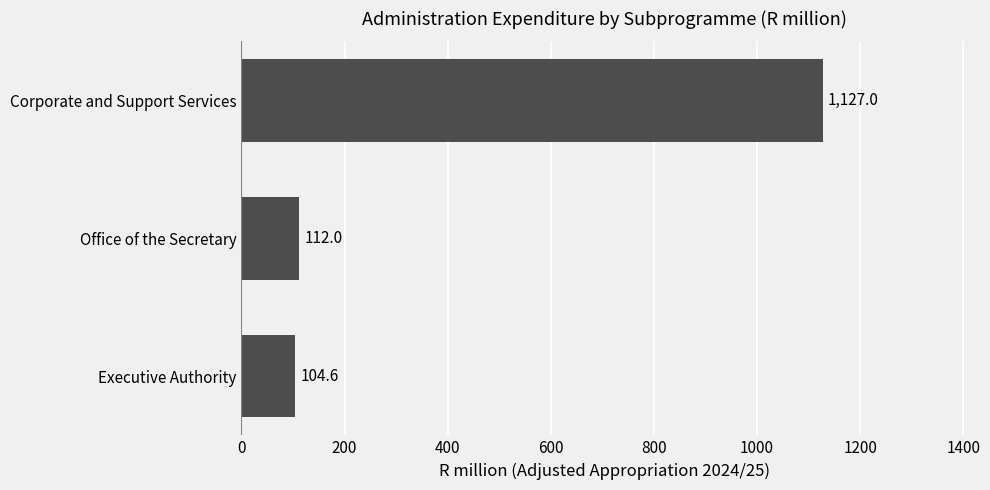

Rank the categories by value from lowest to highest.

Executive Authority, Office of the Secretary, Corporate and Support Services